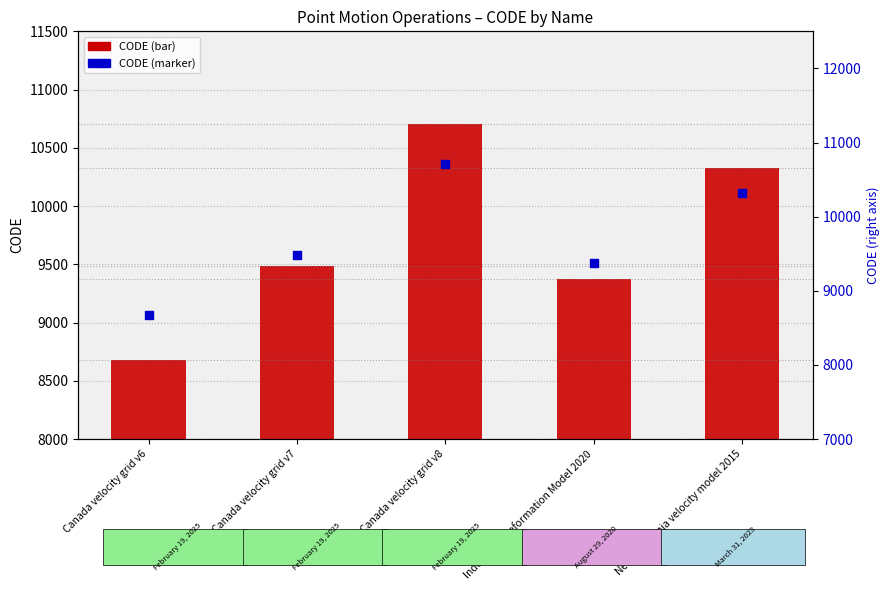

Which series reaches the maximum Y coordinate?

CODE